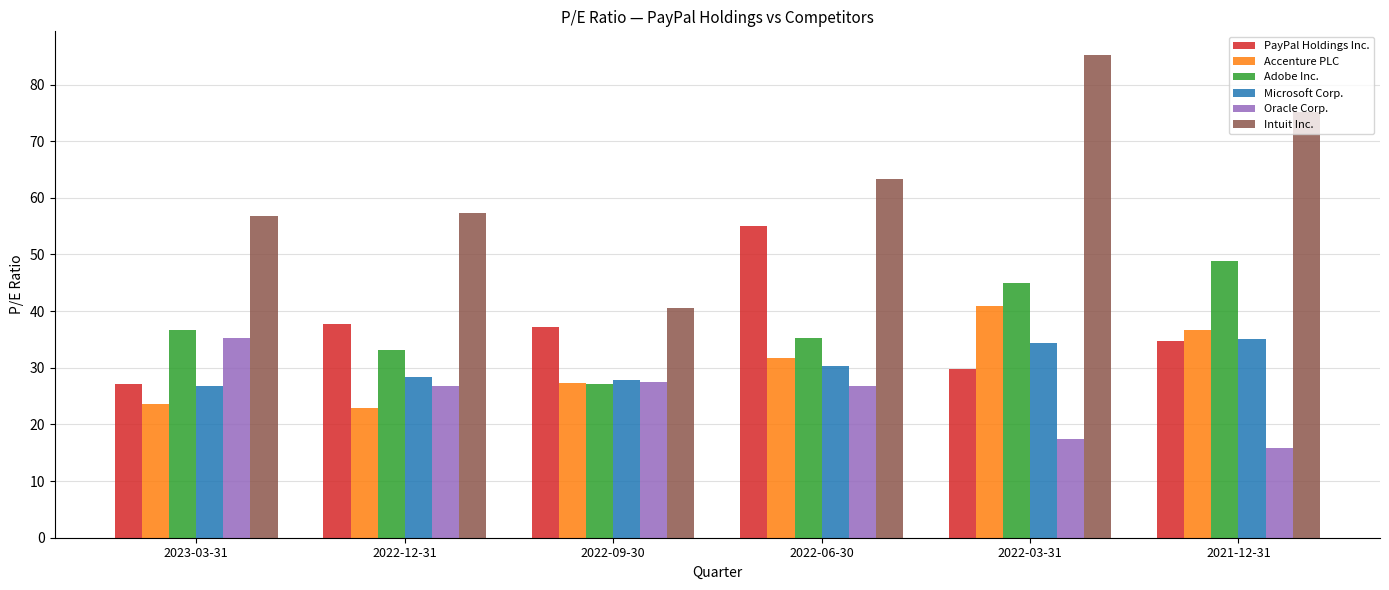

True or false: Accenture PLC has a value of 31.2 at 2022-12-31.

False